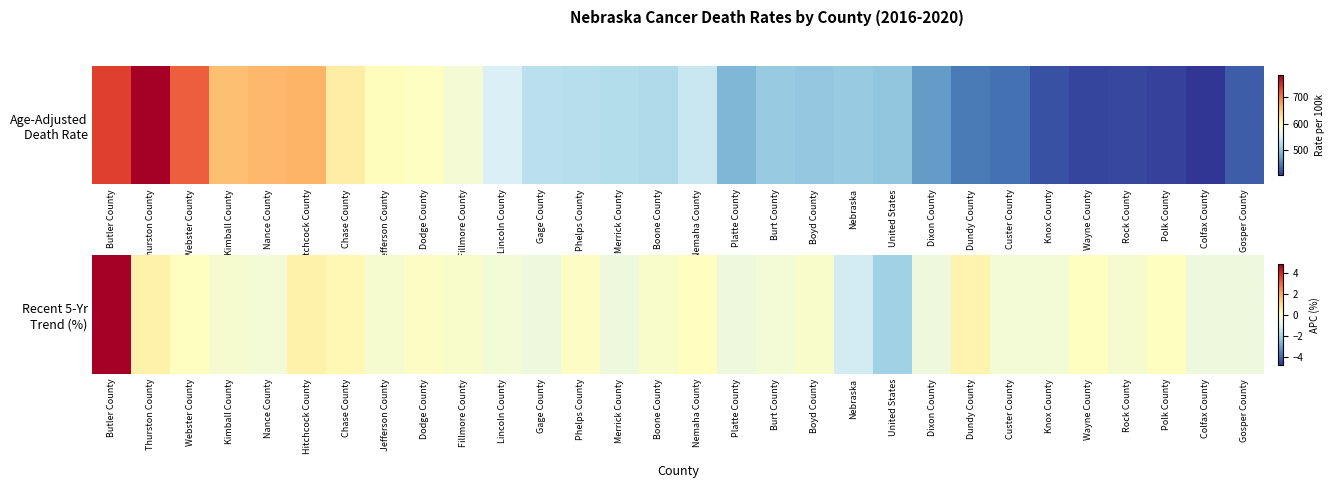

Reading right to left, extract all data points from this chart.

Gosper County=-0.5	Colfax County=-0.5	Polk County=0.0	Rock County=-0.3	Wayne County=0.0	Knox County=-0.4	Custer County=-0.4	Dundy County=0.3	Dixon County=-0.5	United States=-2.1	Nebraska=-1.2	Boyd County=-0.2	Burt County=-0.4	Platte County=-0.5	Nemaha County=0.0	Boone County=-0.2	Merrick County=-0.5	Phelps County=-0.1	Gage County=-0.5	Lincoln County=-0.4	Fillmore County=-0.2	Dodge County=-0.1	Jefferson County=-0.3	Chase County=0.2	Hitchcock County=0.4	Nance County=-0.4	Kimball County=-0.3	Webster County=0.0	Thurston County=0.4	Butler County=4.8